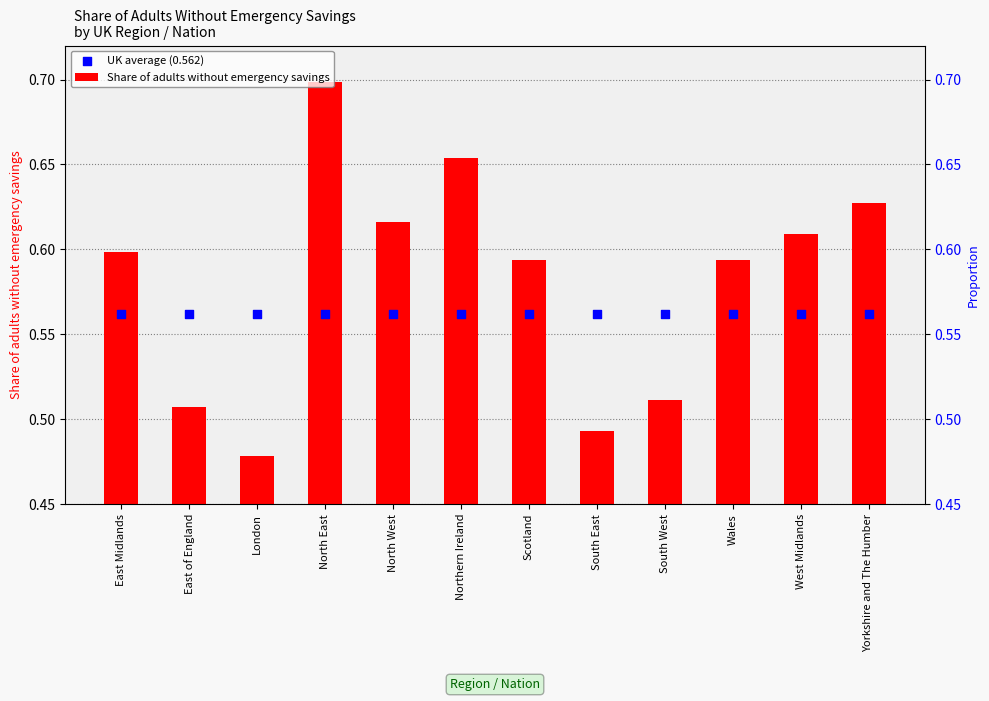

What is the total value across all series at Scotland?

1.2